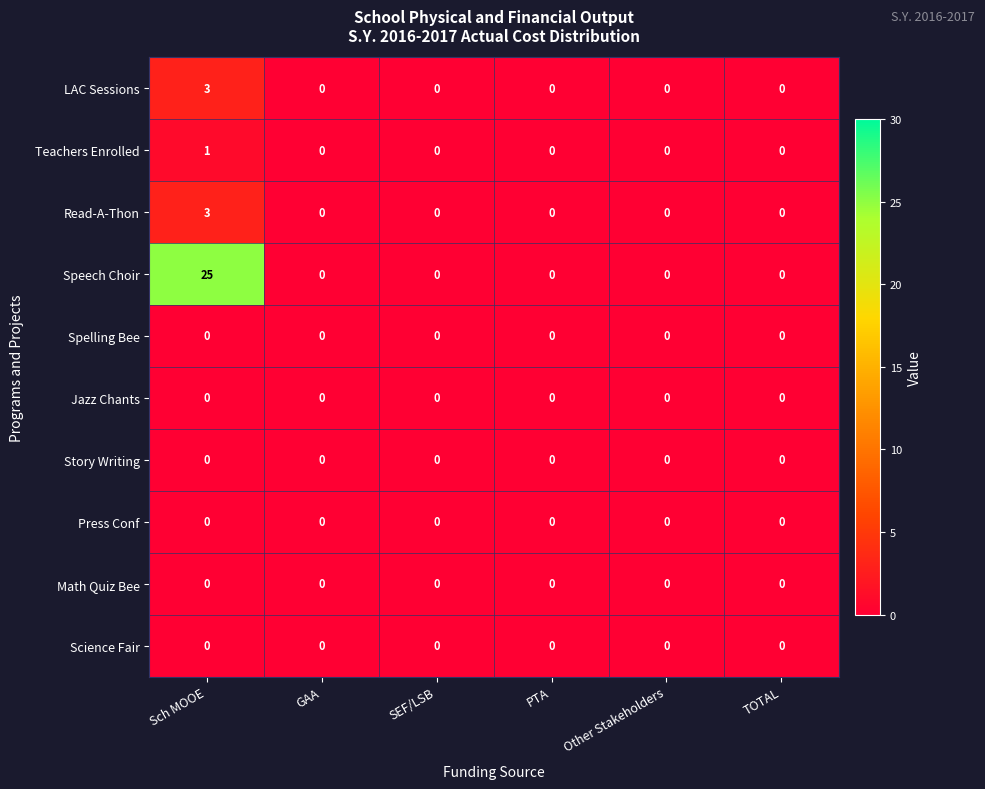

What is the greatest value displayed?

25